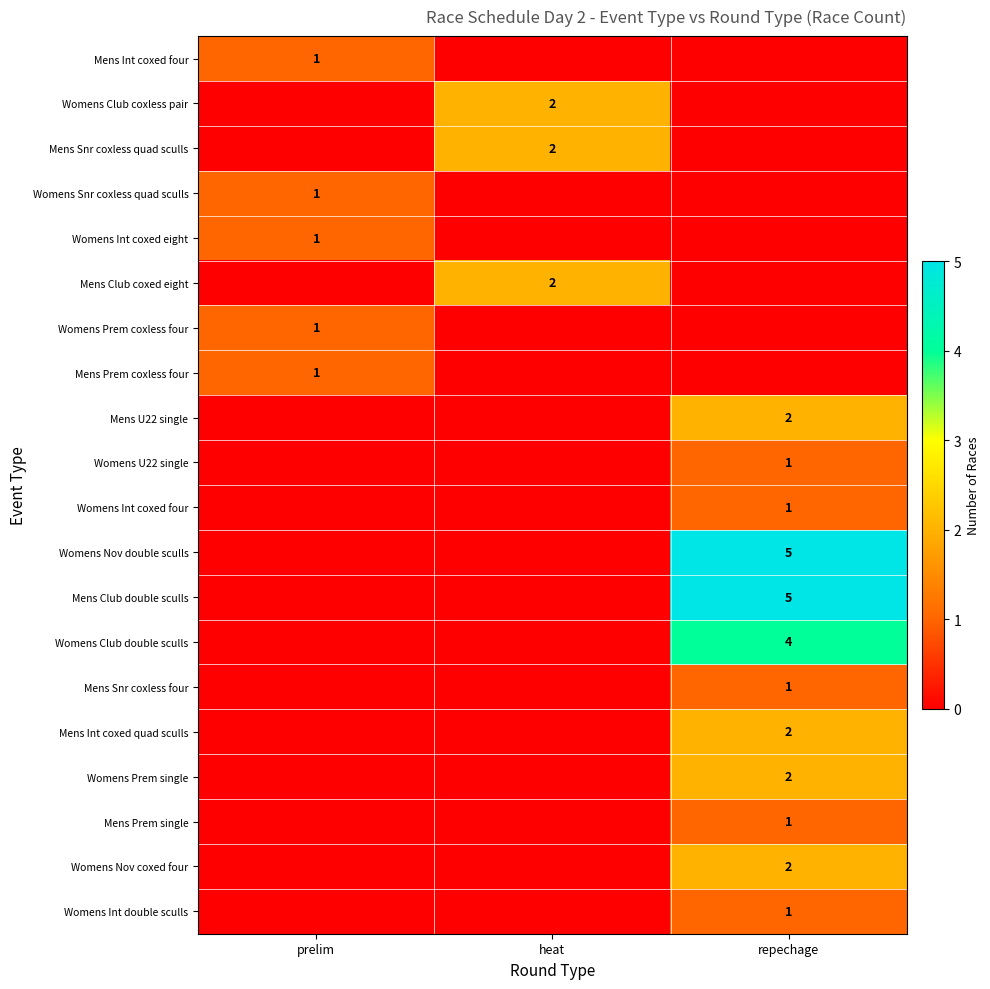

The value of Womens Nov coxed four at repechage is 2. True or false?

True